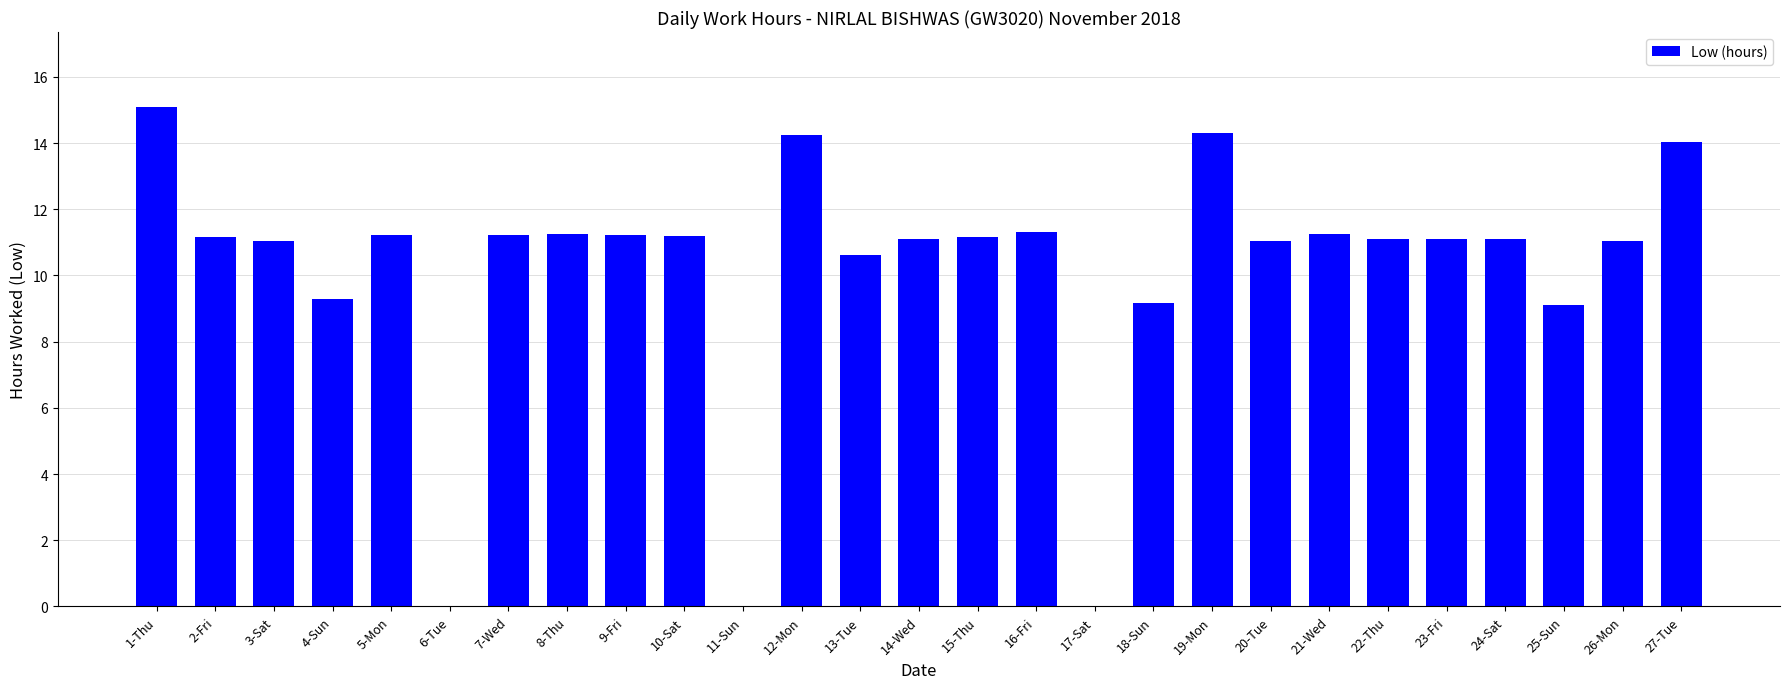

Approximately how many times larger is the value at 27-Tue compared to 7-Wed?

1.3